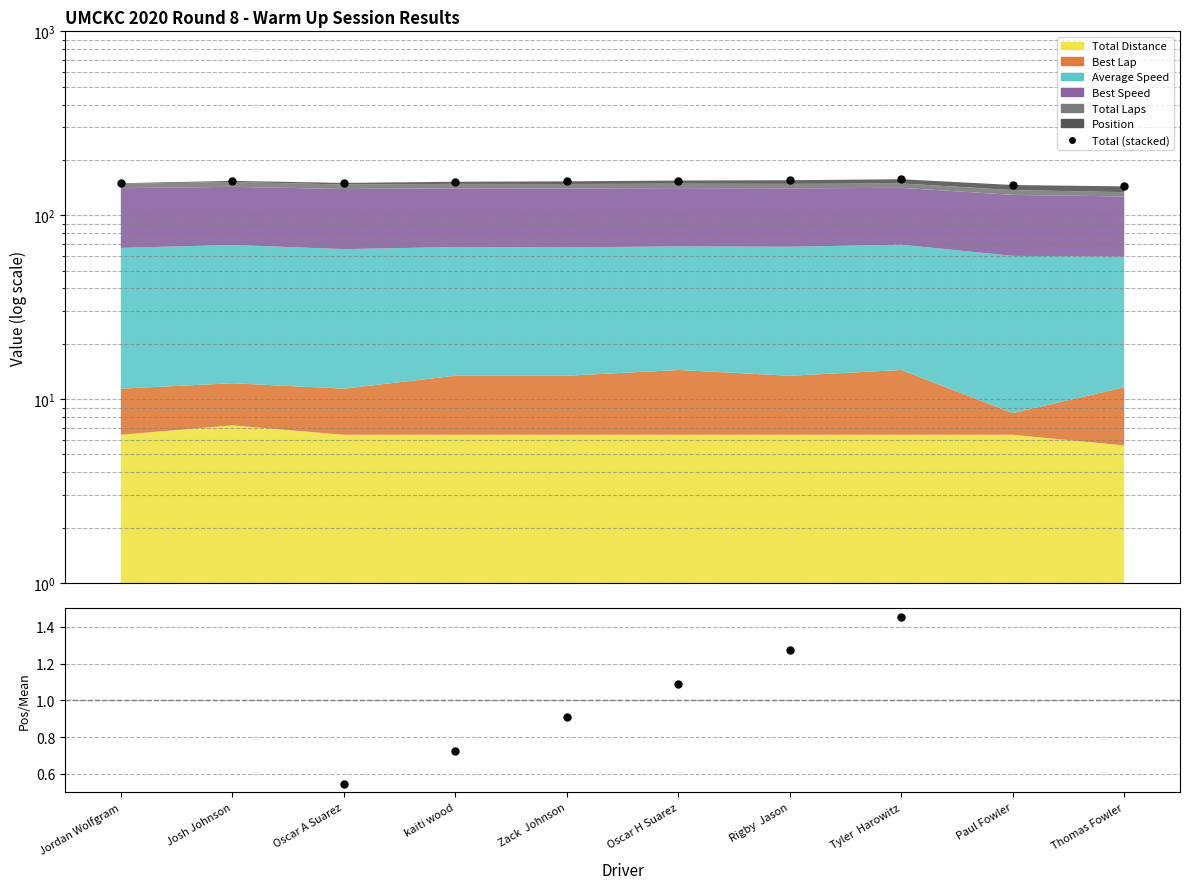

Between Oscar H Suarez and Tyler  Harowitz, which is larger?

Tyler  Harowitz